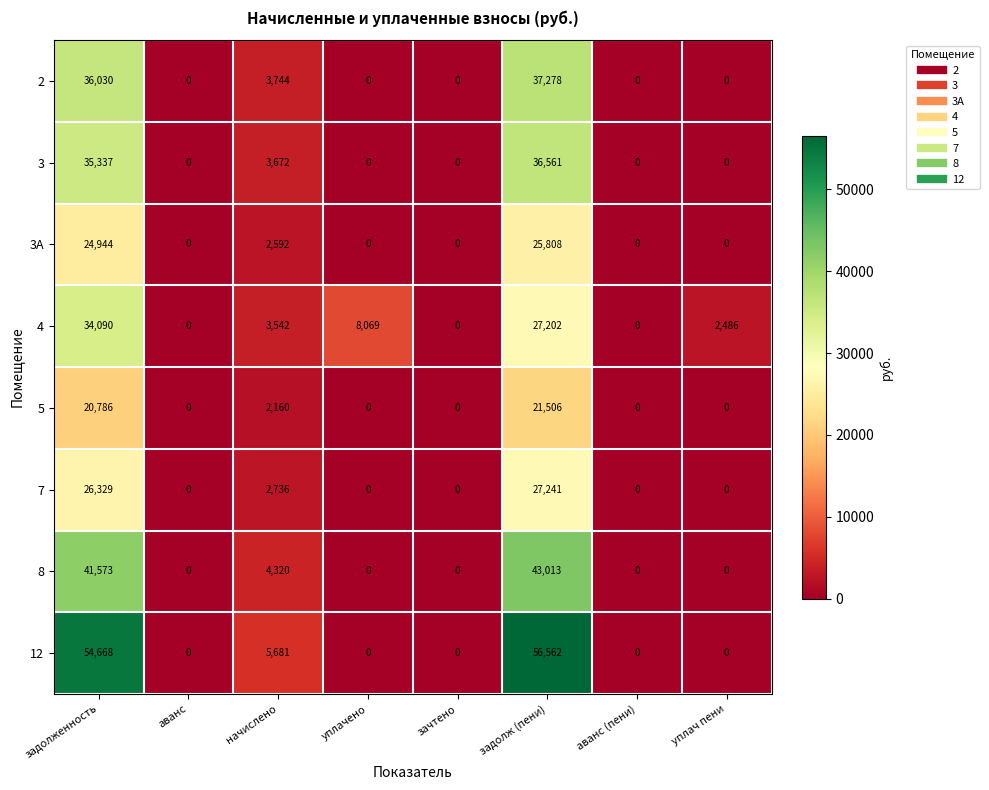

The value of 7 at аванс (пени) is 14232. True or false?

False